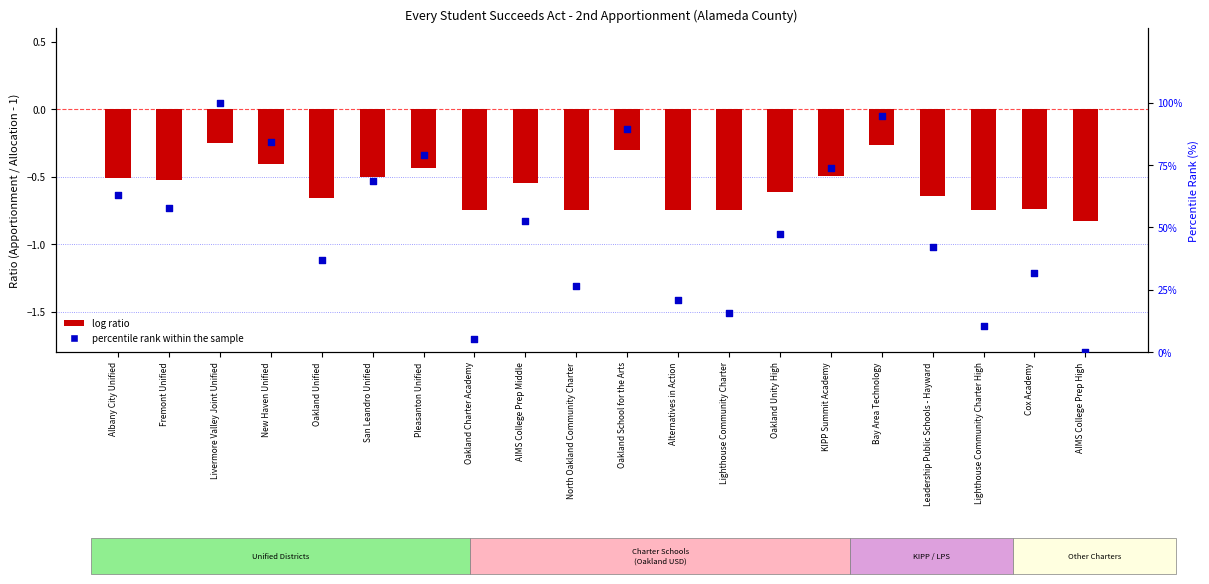

What are all the series names shown in the legend?

log ratio, percentile rank within the sample